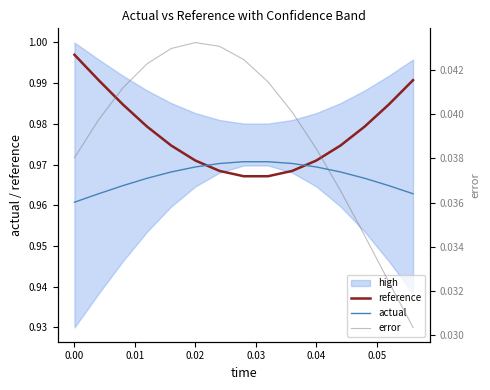

True or false: actual and reference cross at least once.

True